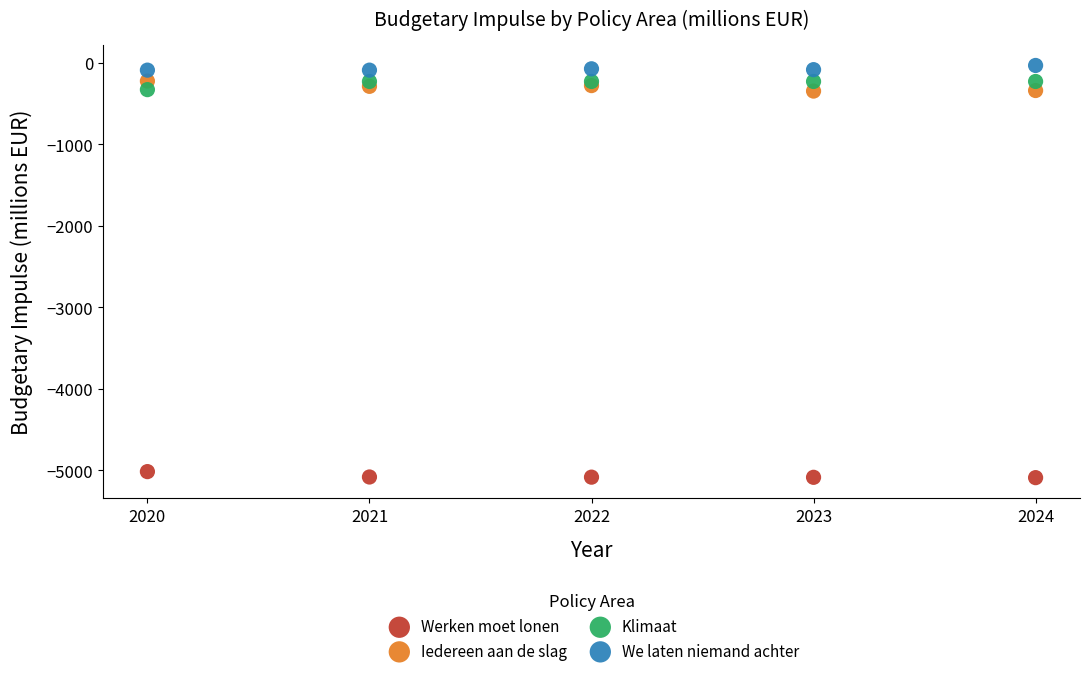

Which series contains the lowest Y value?

Werken moet lonen